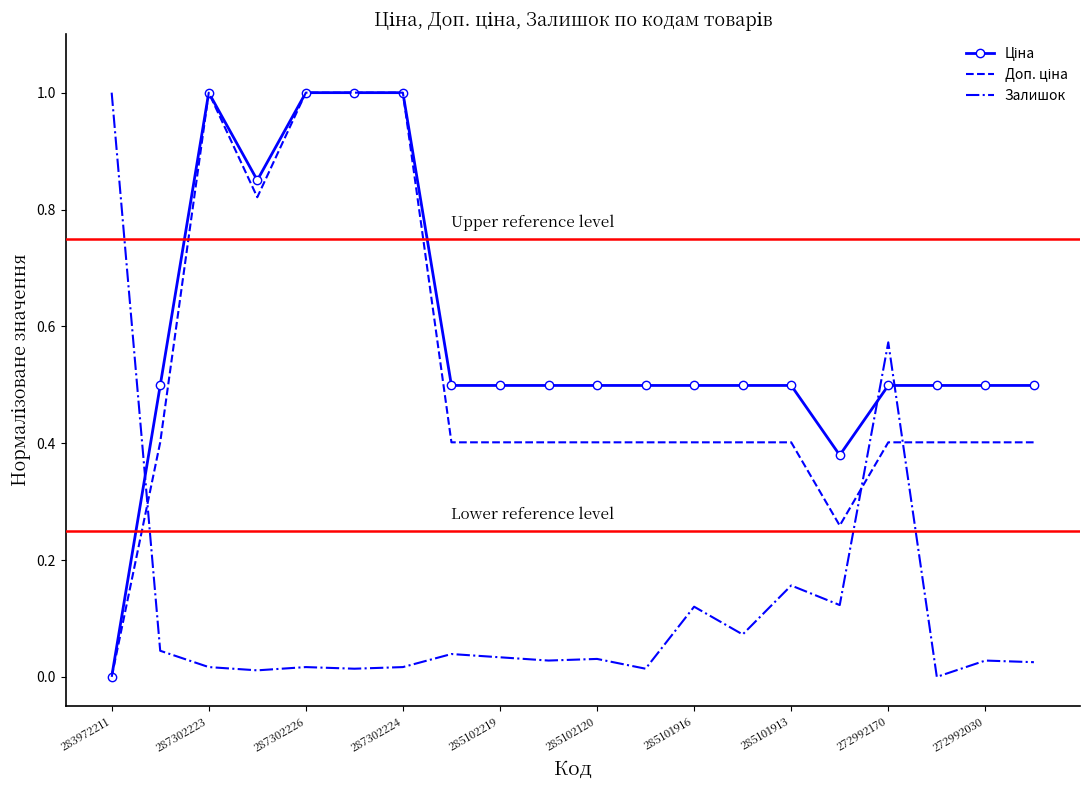

What is the maximum value for Залишок?

1.0